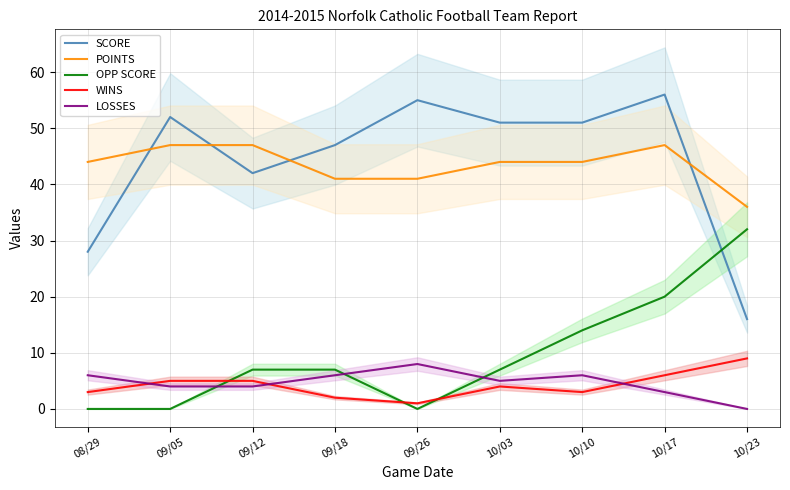

What is the sum of all POINTS values?

391